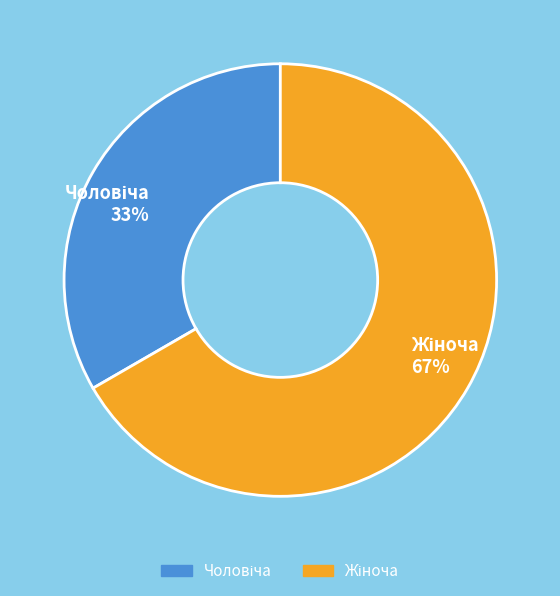

To the nearest percent, what is the average slice percentage?

50%